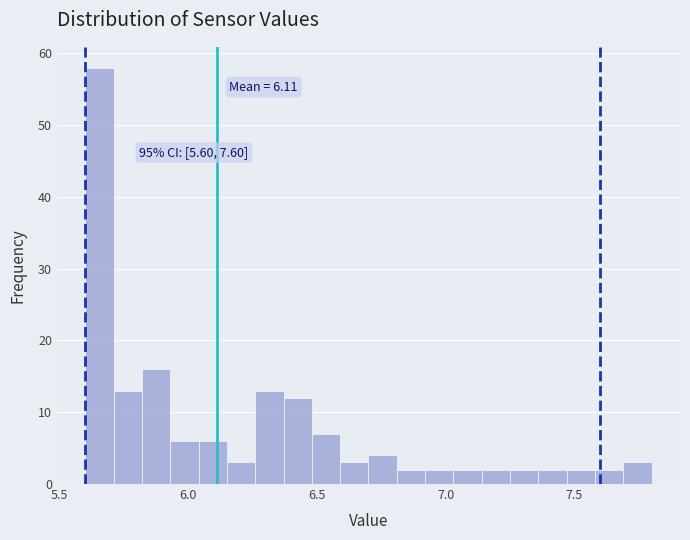

Around what value on the x-axis is the tallest bar? Give the approximate position of its centre, as read against the axis.

5.65